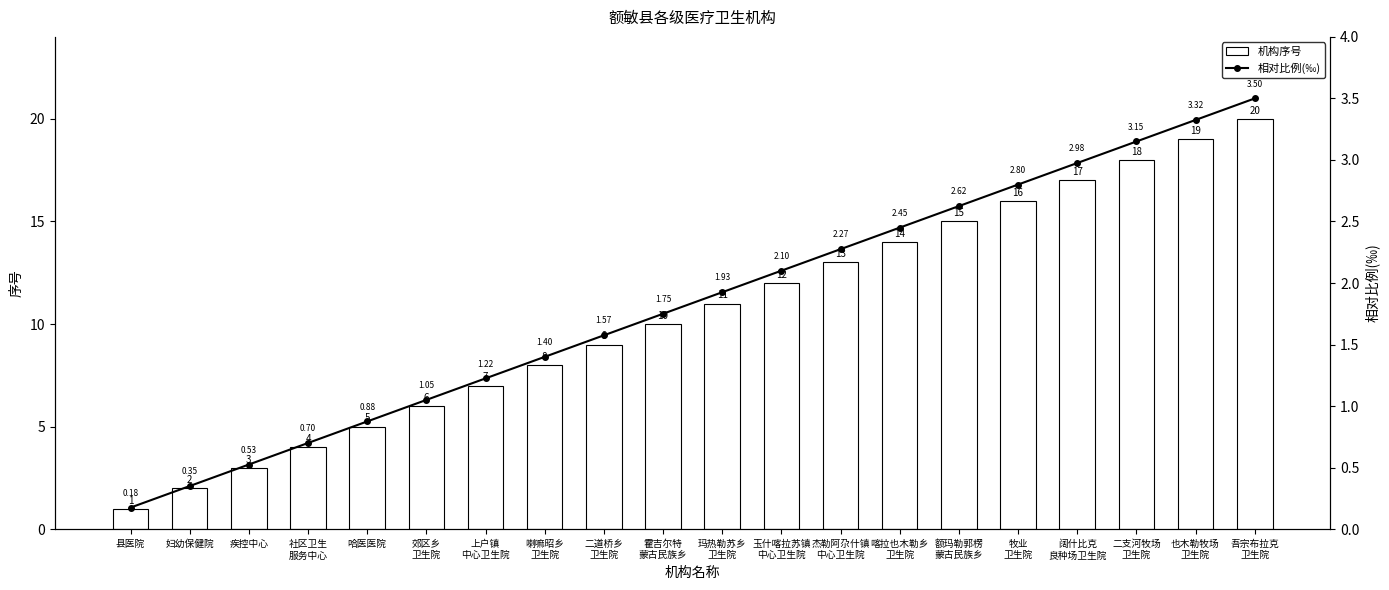

What is the label of the 7th bar from the left?

上户镇
中心卫生院